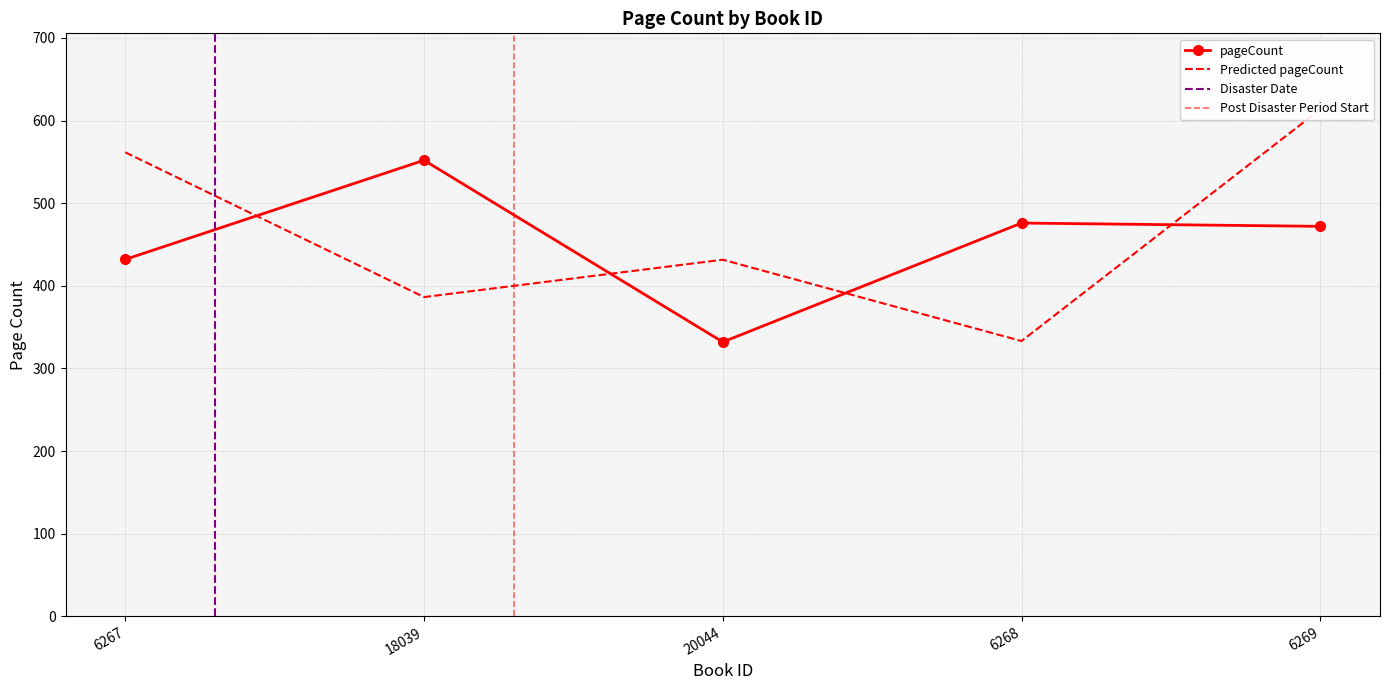

Between 20044 and 6268, which is larger?

6268